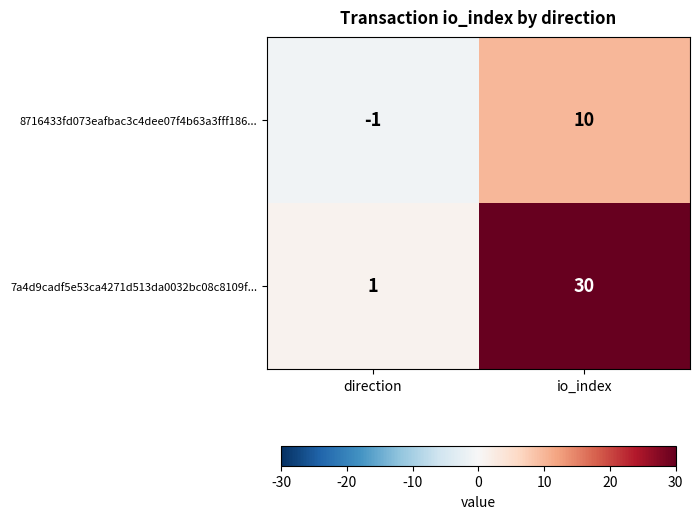

At how many categories does at least one series exceed 18?

1